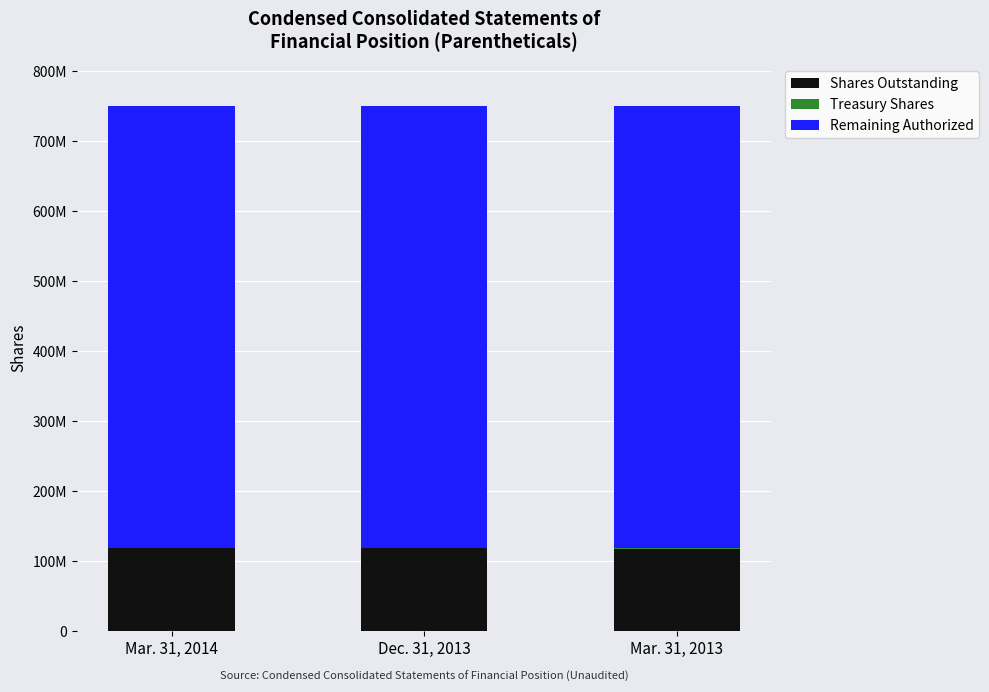

Are the bars grouped side by side (vs. stacked)?

No